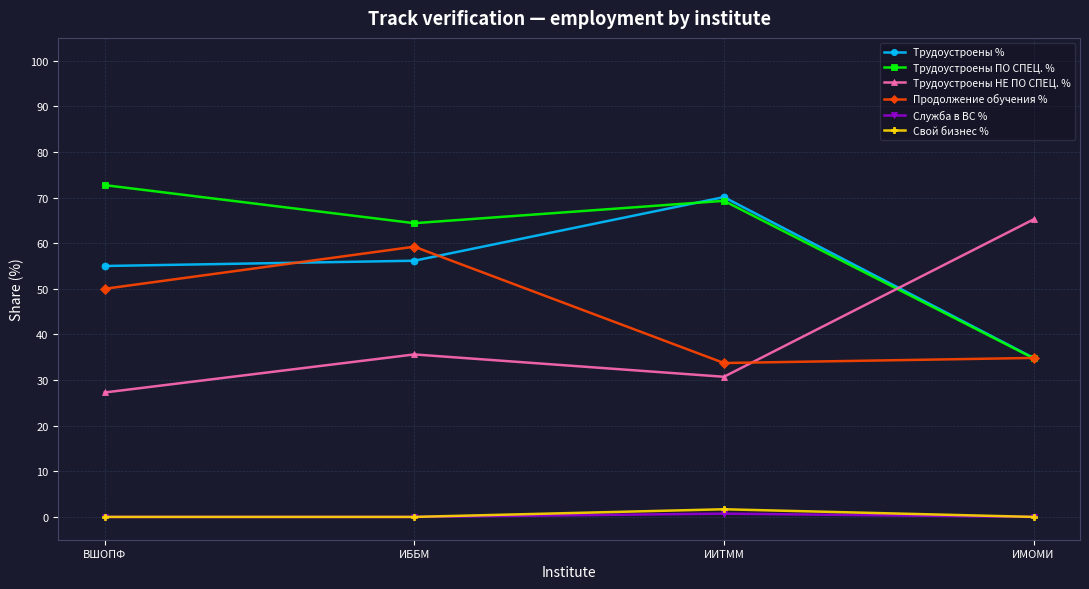

True or false: Трудоустроены % and Свой бизнес % cross at least once.

False